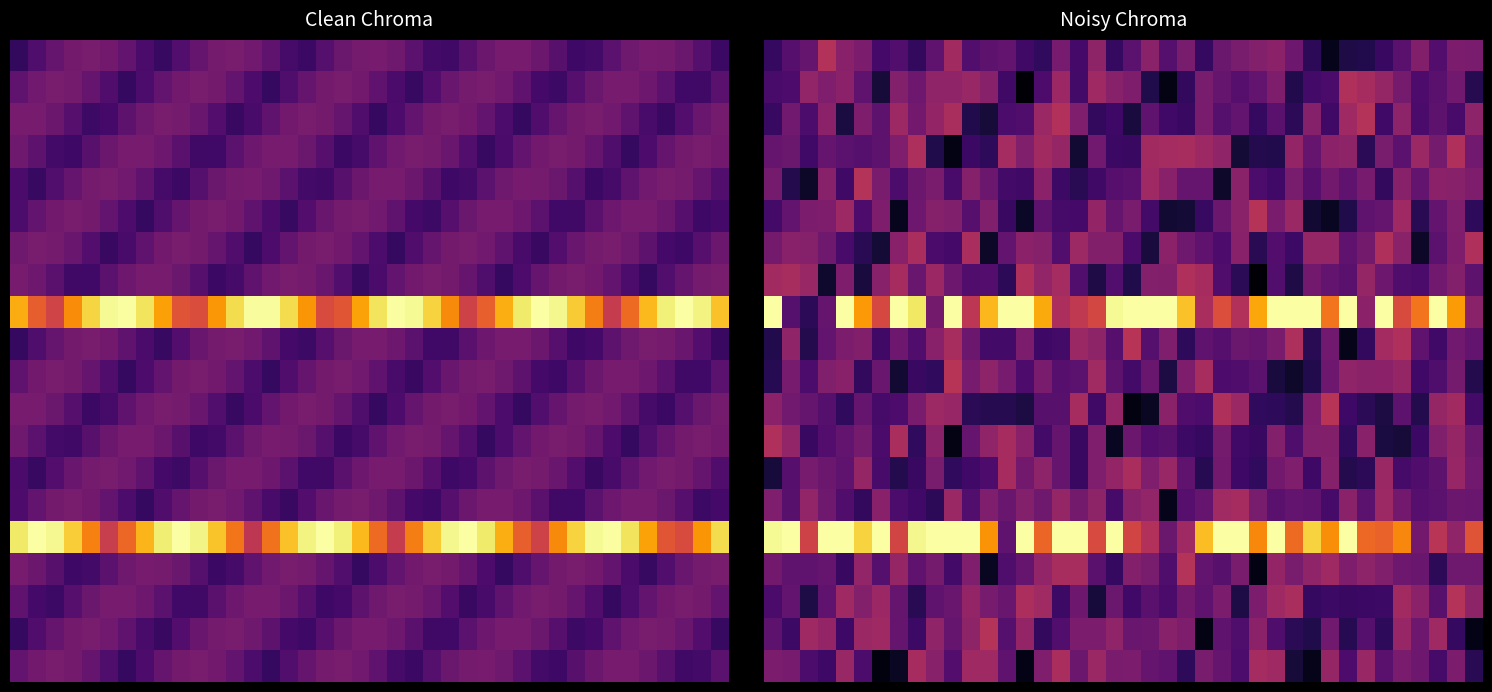

How many data points does each series have?

40